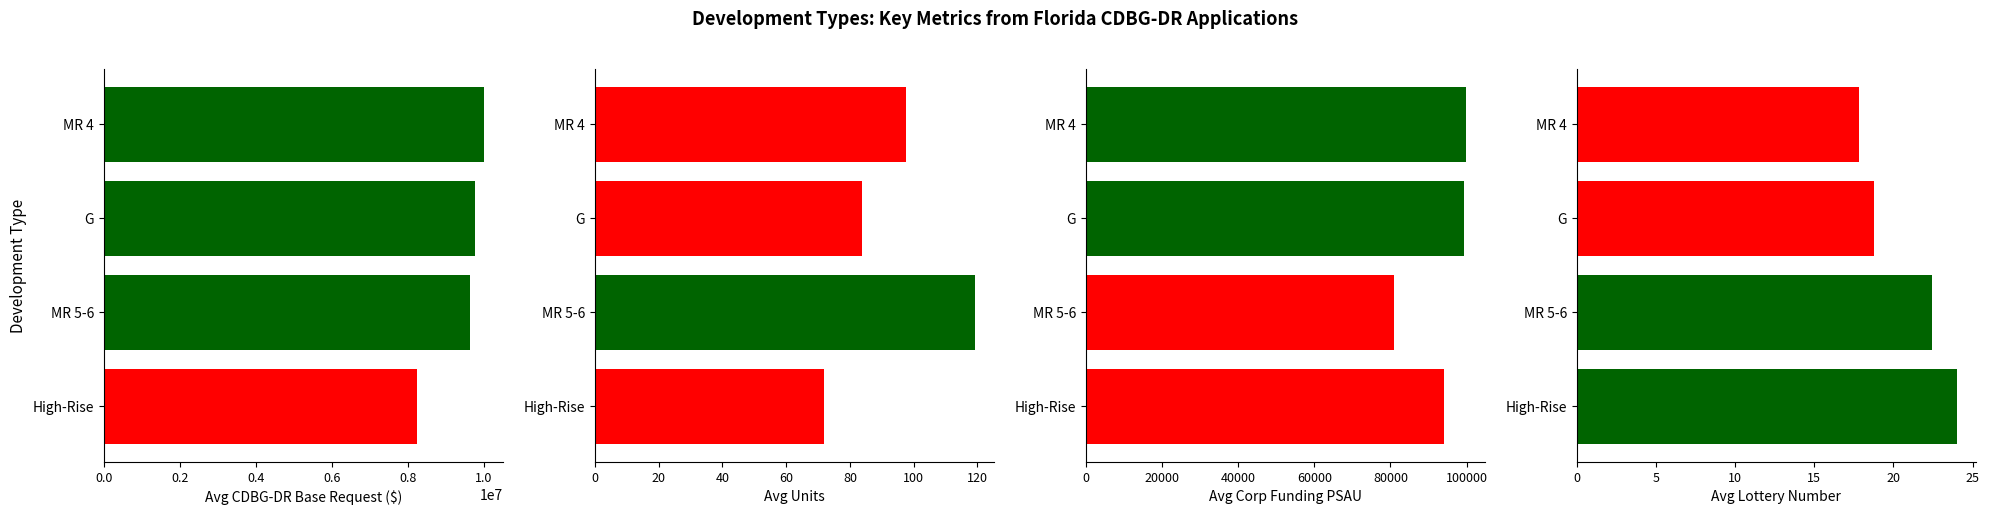

What is the difference between the highest and lowest values at High-Rise?

8249976.0